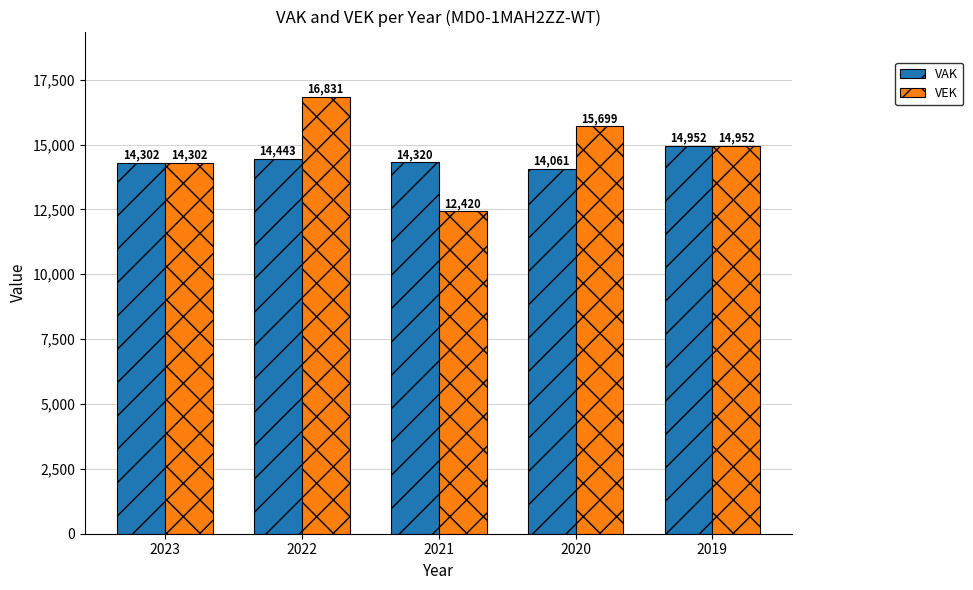

What is the value of the VAK bar at the 2nd from the left?

14443